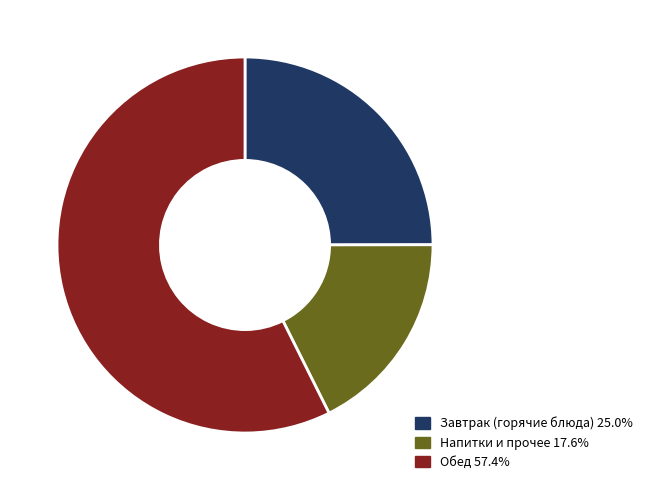

Is there any slice that represents more than half of the pie?

Yes